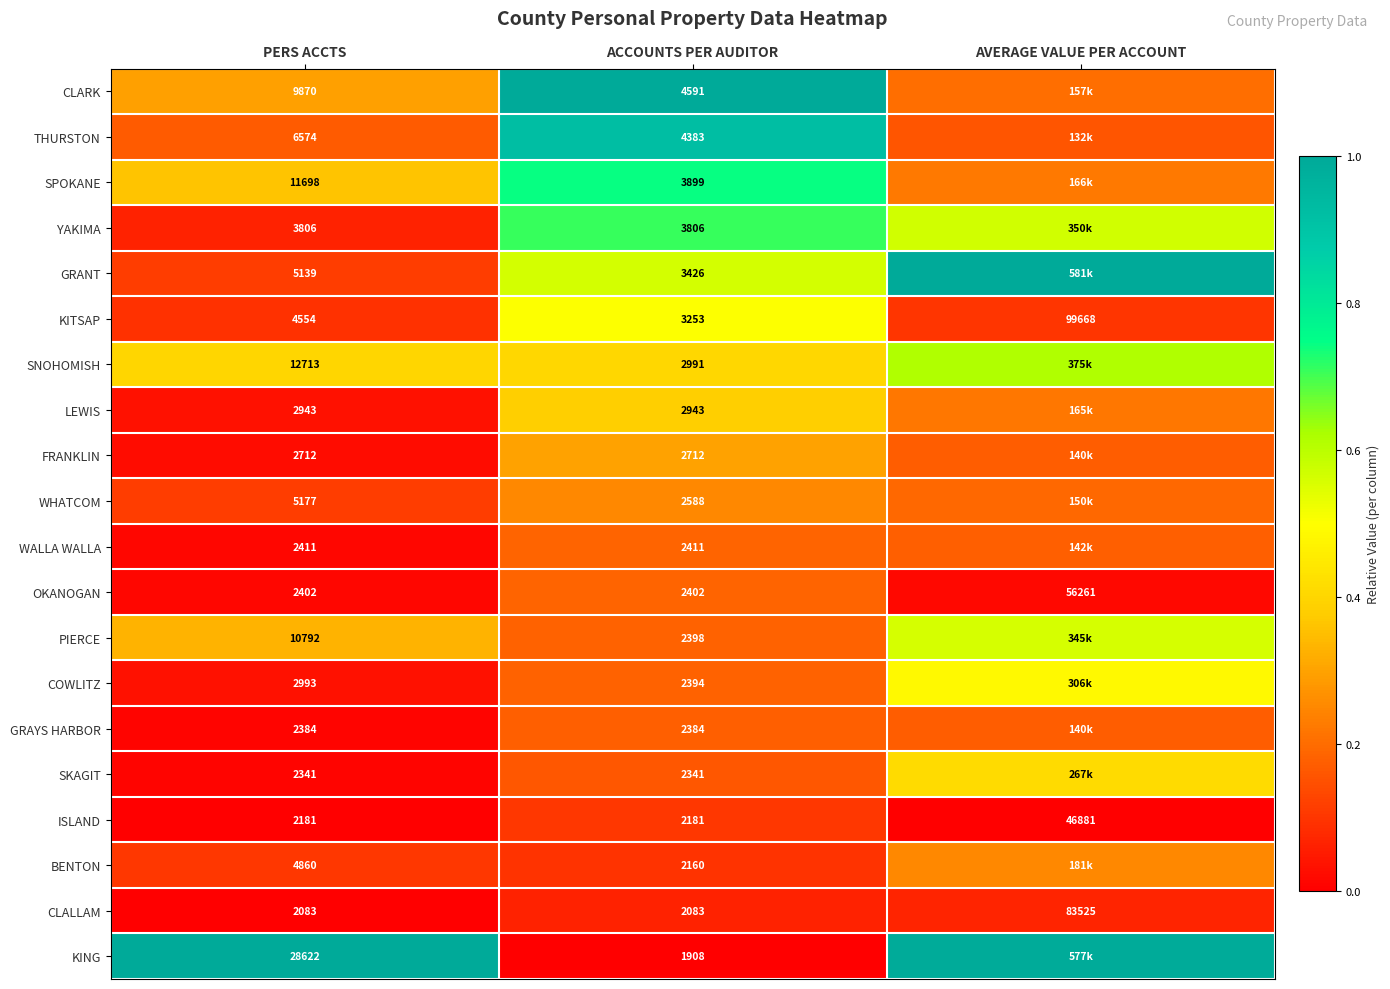

What is the total value across all series at PERS ACCTS?

126255.0